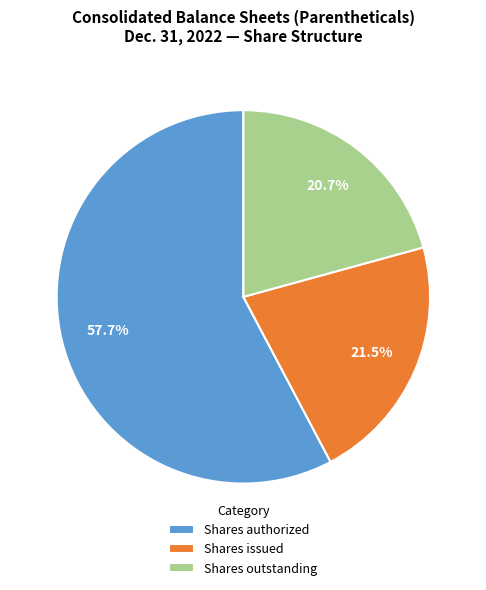

Between Shares issued and Shares outstanding, which is larger?

Shares issued